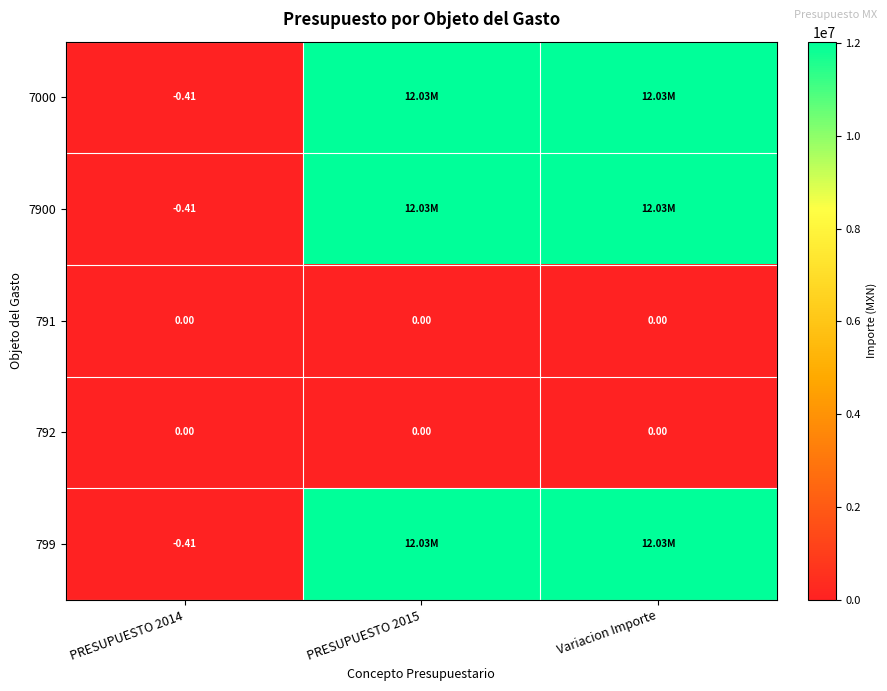

Is the value of 7900 at Variacion Importe greater than the value of 792 at PRESUPUESTO 2015?

Yes